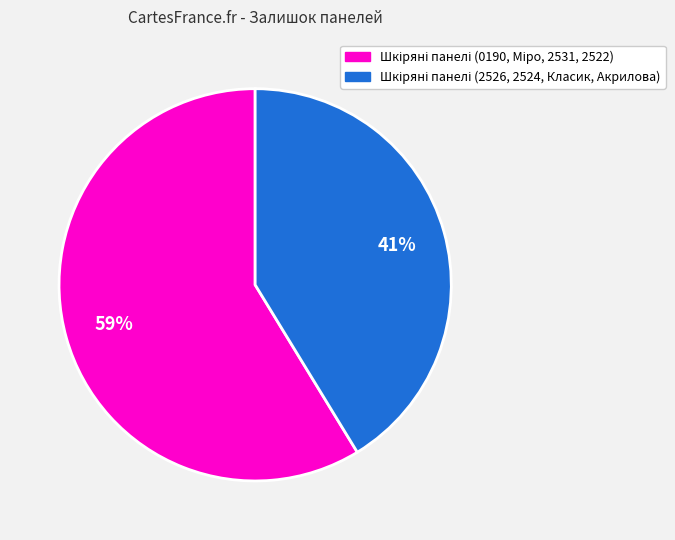

Does any single category account for the majority?

Yes